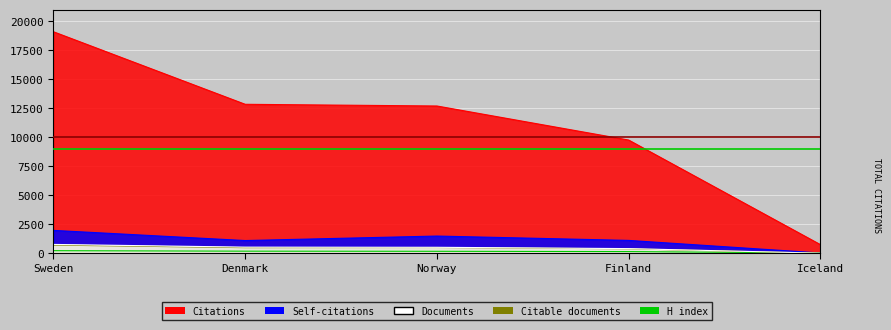

Which has a higher value, Norway or Finland?

Norway